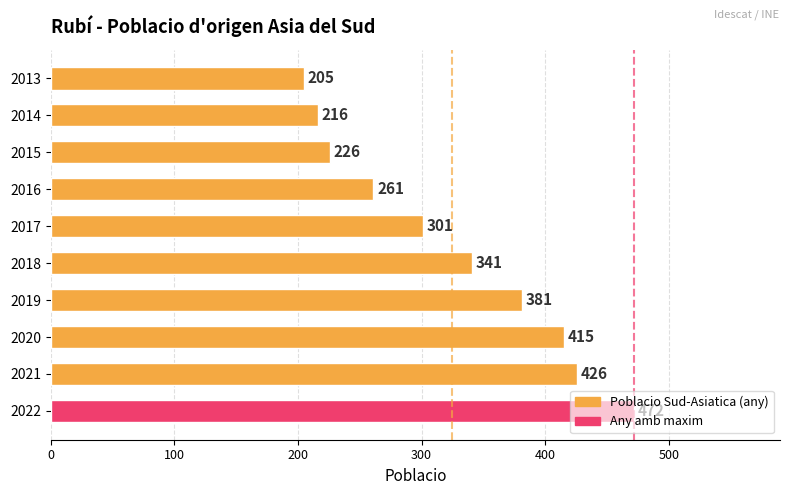

List the labels in order of value, largest first.

2022, 2021, 2020, 2019, 2018, 2017, 2016, 2015, 2014, 2013